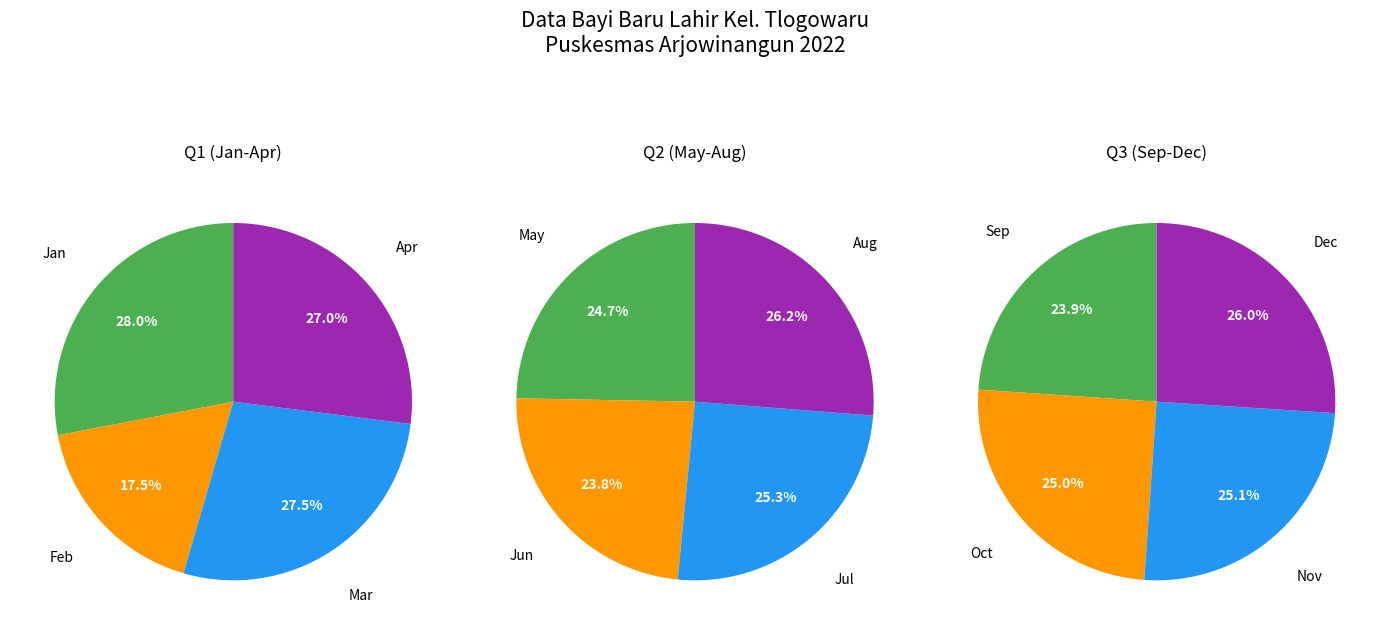

Does 6 represent more than half of the total?

No